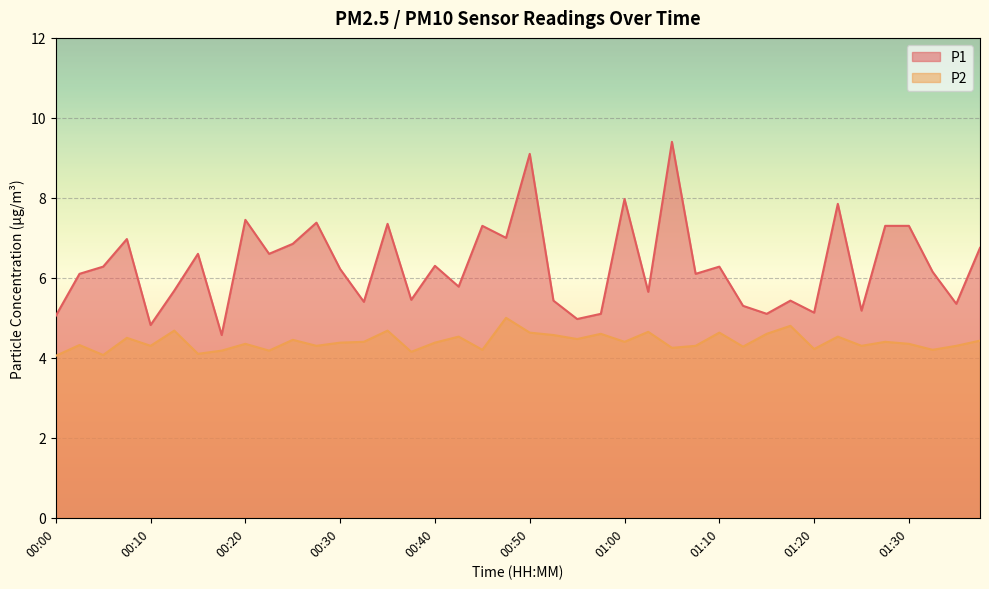

What is the value of the P2 point at the 35th from the left?

4.3